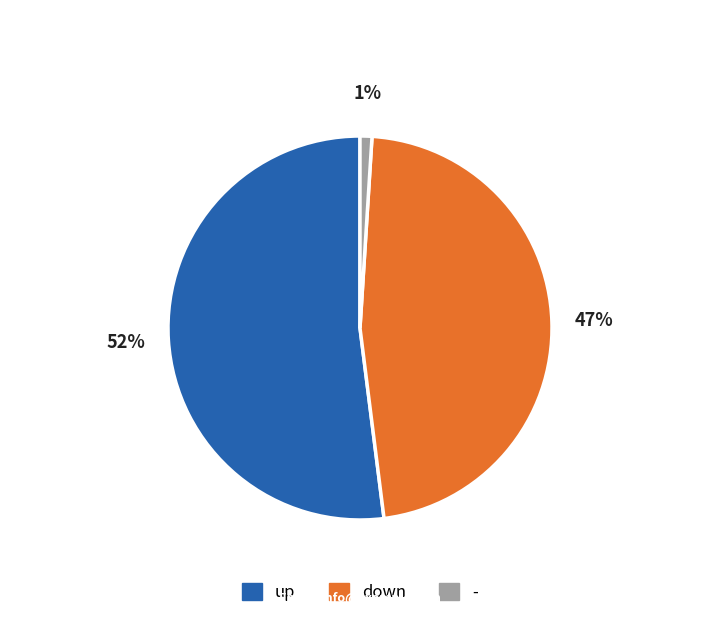

Is there a majority slice in this chart?

Yes